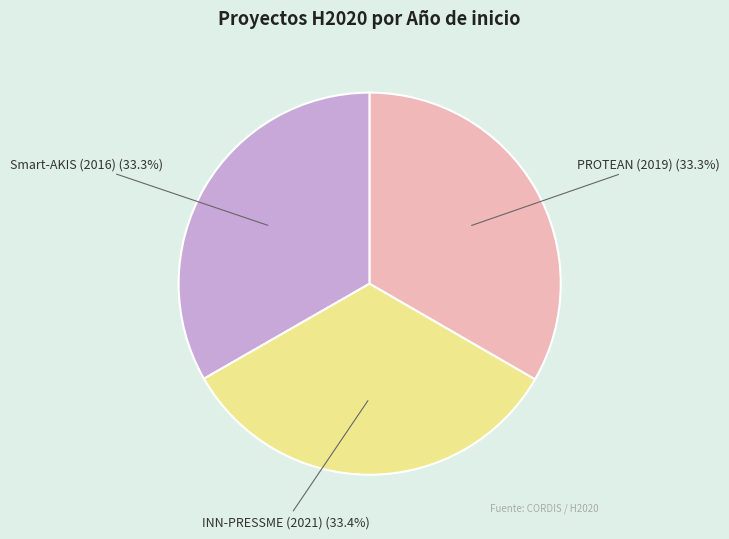

To the nearest percent, what percentage of the pie is Smart-AKIS (2016)?

33%